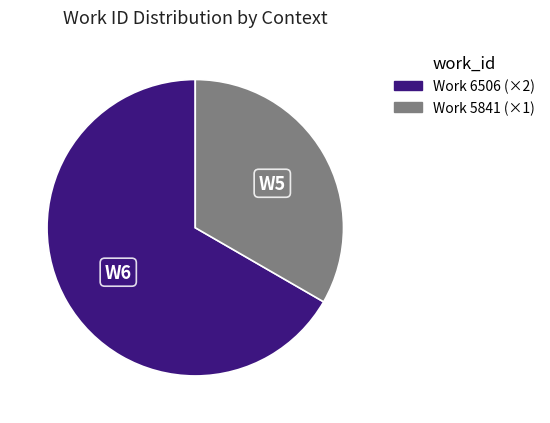

Is there a majority slice in this chart?

Yes